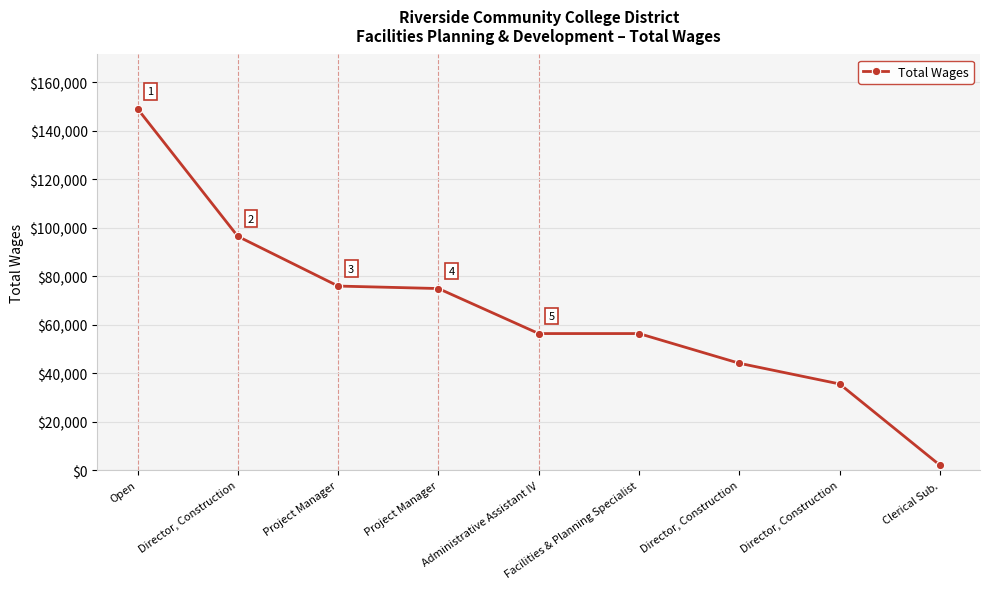

What is the difference between the second highest and second lowest values?

60885